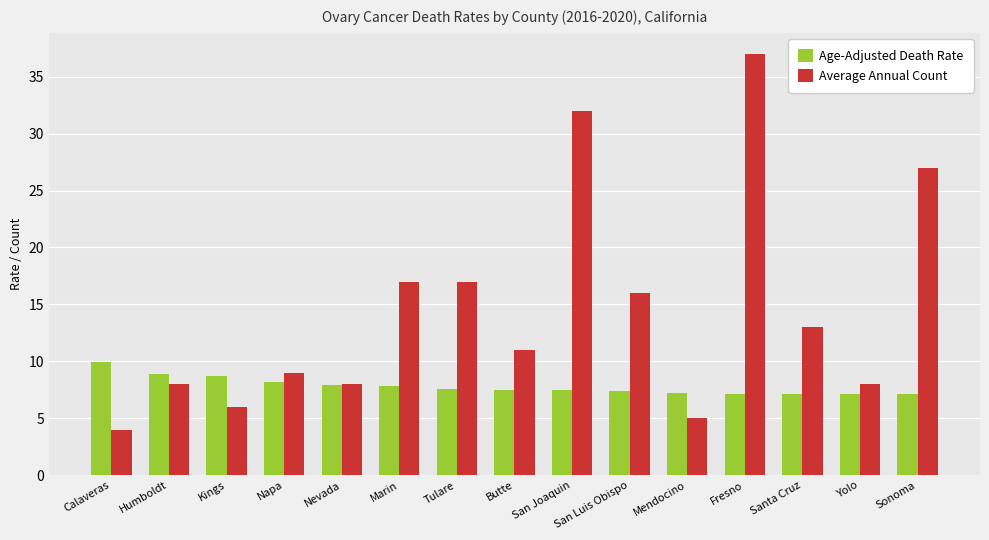

Read the Average Annual Count value at Marin.

17.0